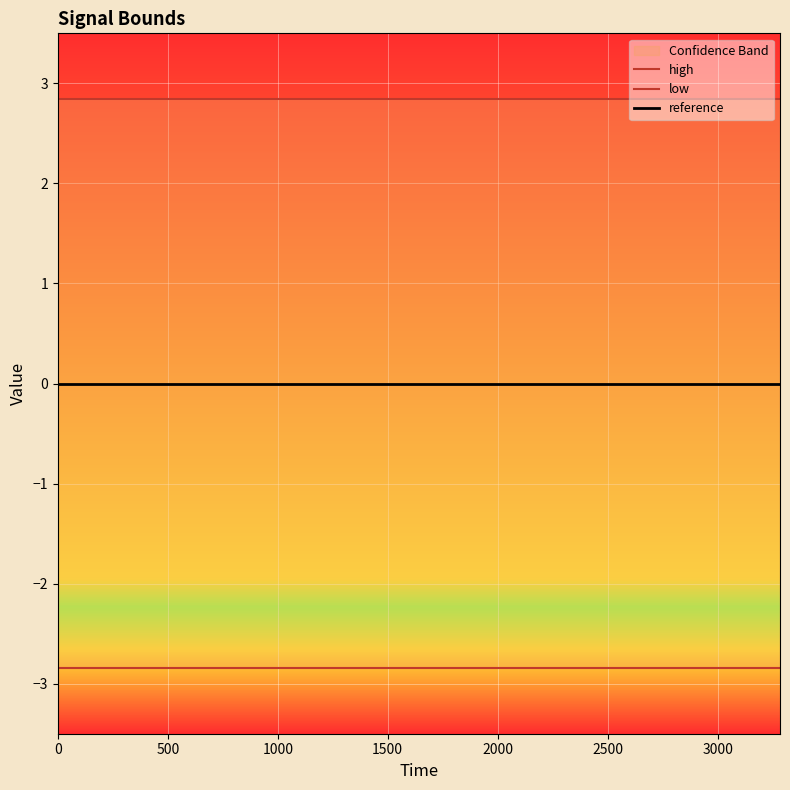

Reading right to left, what are all the values shown in this chart?

high: 3283.2=2.8	3110.4=2.8	2937.6=2.8	2764.8=2.8	2592=2.8	2419.2=2.8	2246.4=2.8	2073.6=2.8	1900.8=2.8	1728=2.8	1555.2=2.8	1382.4=2.8	1209.6=2.8	1036.8=2.8	864=2.8	691.2=2.8	518.4=2.8	345.6=2.8	172.8=2.8	0=2.8
low: 3283.2=-2.8	3110.4=-2.8	2937.6=-2.8	2764.8=-2.8	2592=-2.8	2419.2=-2.8	2246.4=-2.8	2073.6=-2.8	1900.8=-2.8	1728=-2.8	1555.2=-2.8	1382.4=-2.8	1209.6=-2.8	1036.8=-2.8	864=-2.8	691.2=-2.8	518.4=-2.8	345.6=-2.8	172.8=-2.8	0=-2.8
reference: 3283.2=0.0	3110.4=0.0	2937.6=0.0	2764.8=0.0	2592=0.0	2419.2=0.0	2246.4=0.0	2073.6=0.0	1900.8=0.0	1728=0.0	1555.2=0.0	1382.4=0.0	1209.6=0.0	1036.8=0.0	864=0.0	691.2=0.0	518.4=0.0	345.6=0.0	172.8=0.0	0=0.0